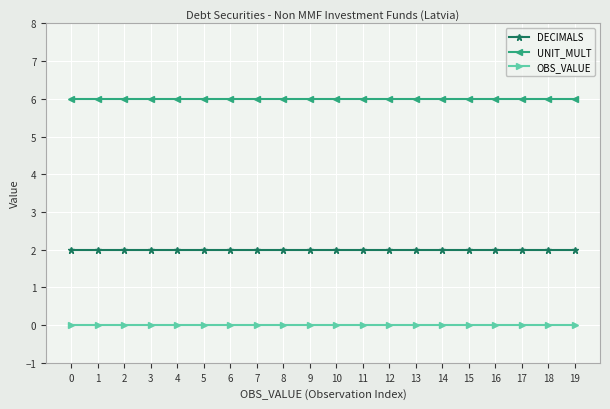

Rank the series at 5 from highest to lowest value.

UNIT_MULT, DECIMALS, OBS_VALUE